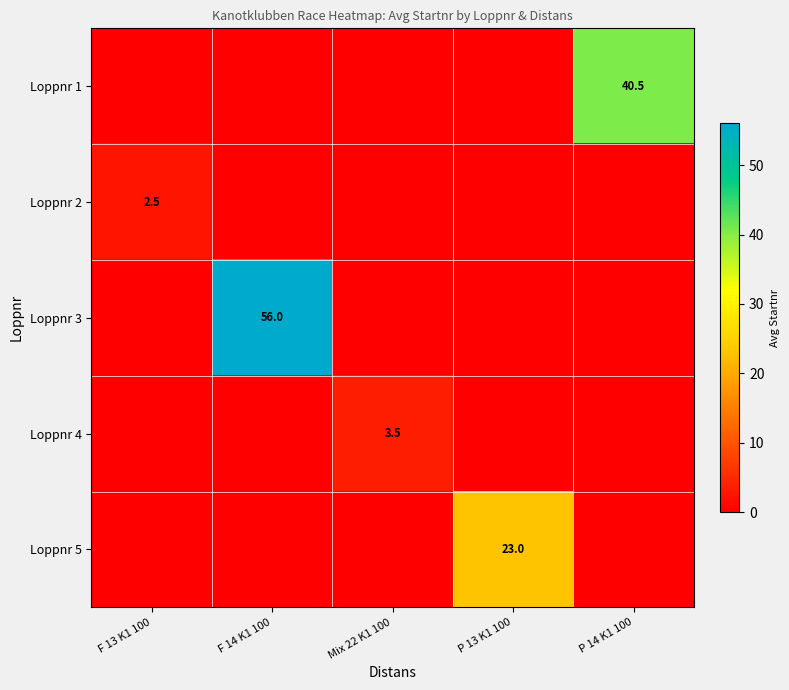

The Loppnr 2 series shows 1.0 at F 13 K1 100. True or false?

False